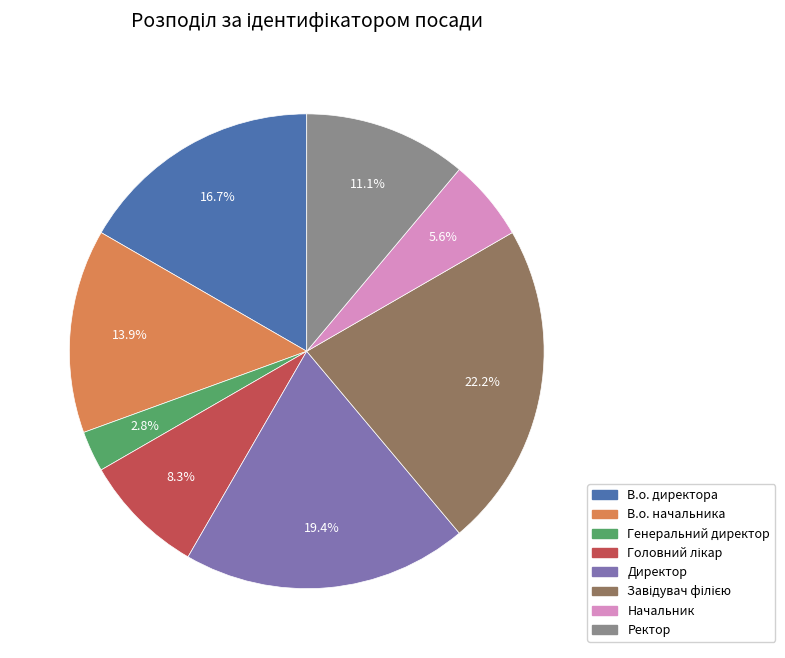

Approximately how many times larger is the value at Начальник compared to В.о. директора?

0.3